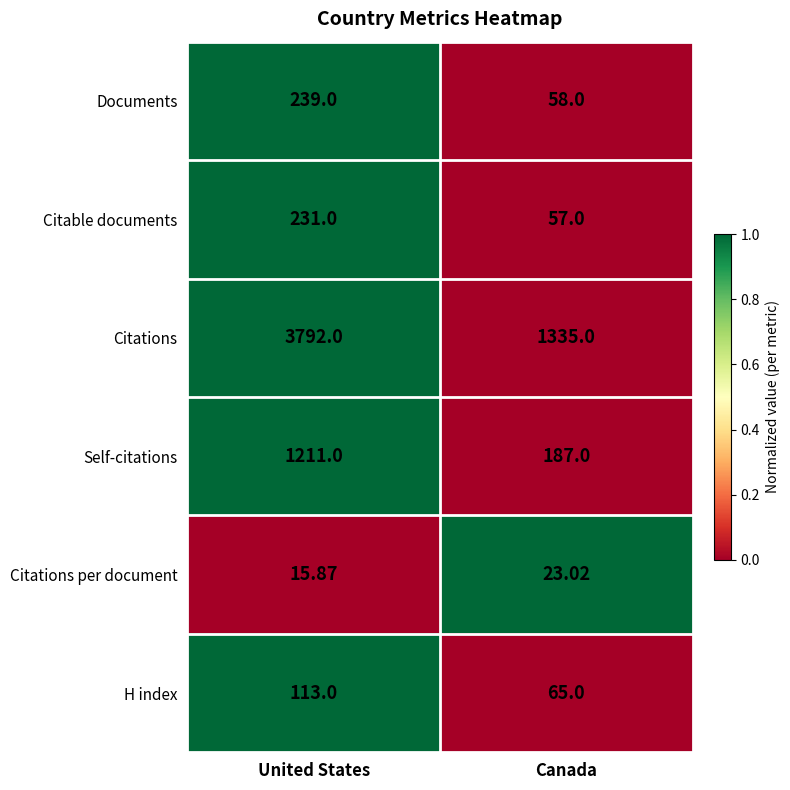

Rank the series at United States from lowest to highest value.

Citations per document, H index, Citable documents, Documents, Self-citations, Citations